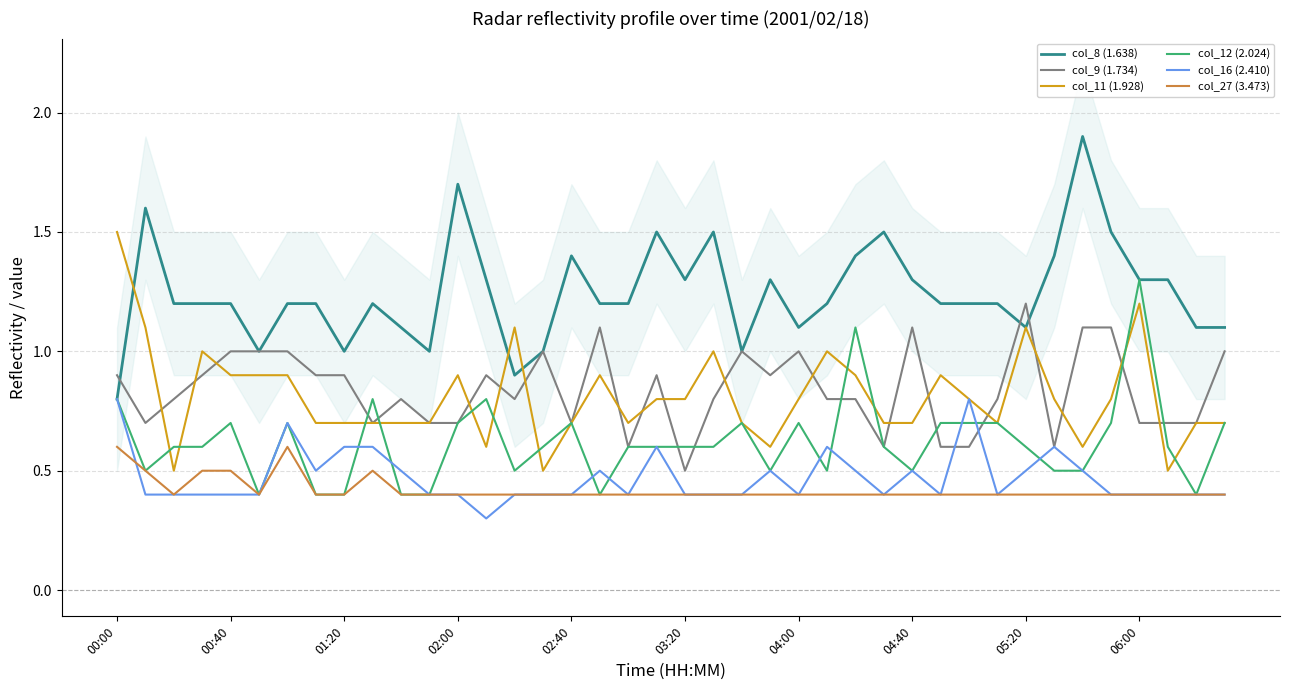

At how many categories does at least one series exceed 0?

40